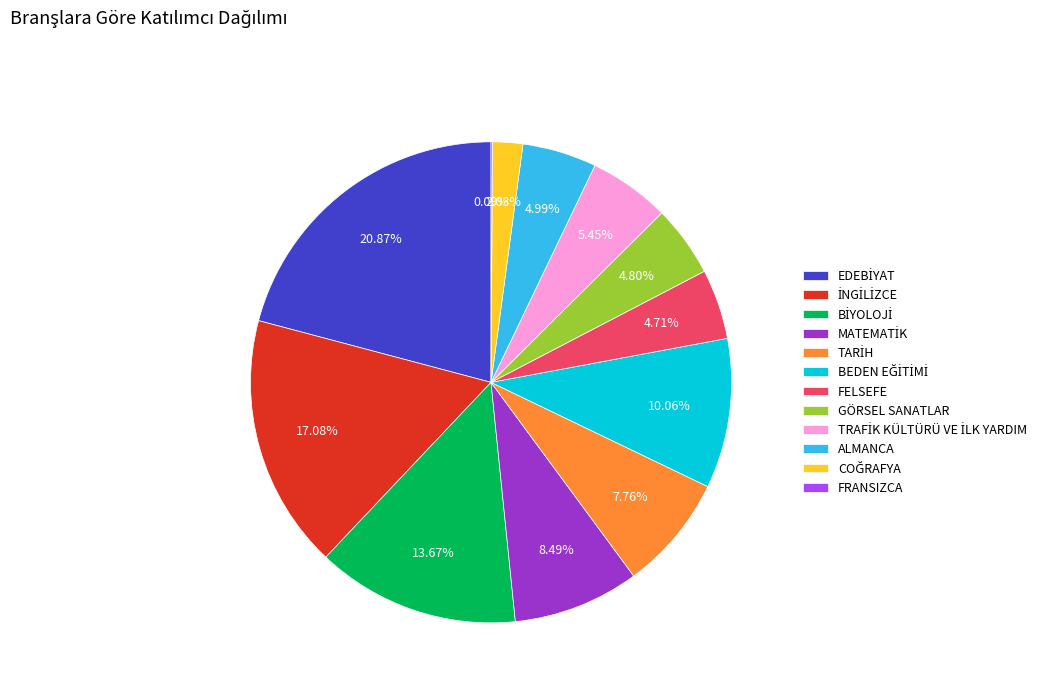

Combined, do FELSEFE and ALMANCA account for over 50%?

No